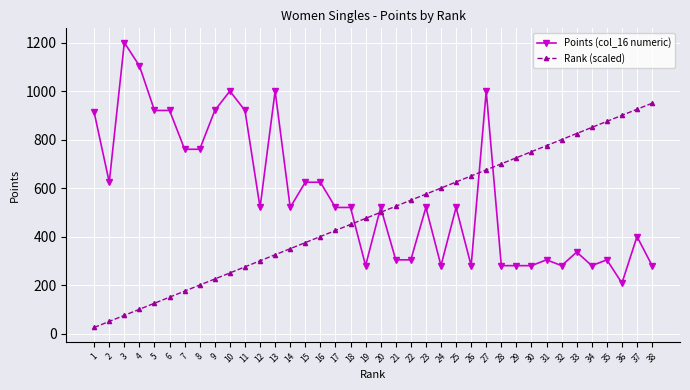

What is the difference between the maximum and minimum values in the Rank (scaled) series?

925